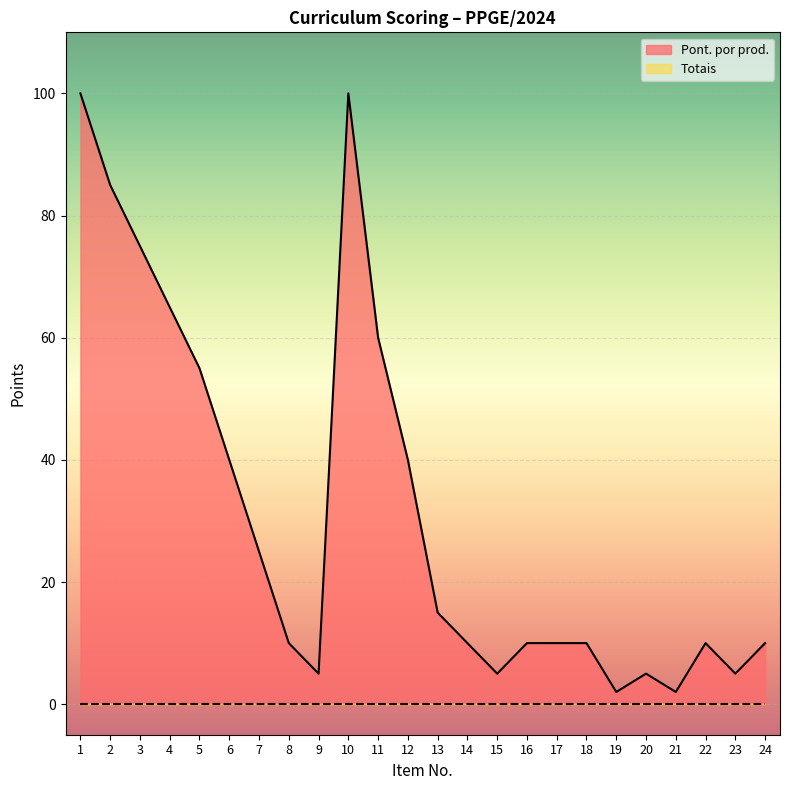

Reading right to left, transcribe all the data shown in this chart.

24=10	23=5	22=10	21=2	20=5	19=2	18=10	17=10	16=10	15=5	14=10	13=15	12=40	11=60	10=100	9=5	8=10	7=25	6=40	5=55	4=65	3=75	2=85	1=100